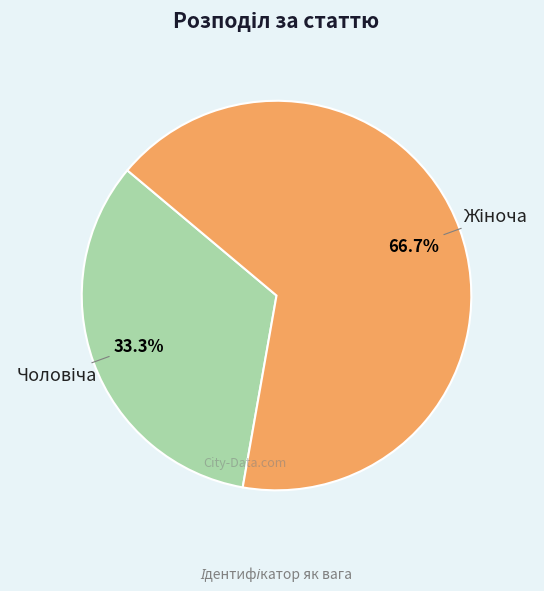

Is there a majority slice in this chart?

Yes